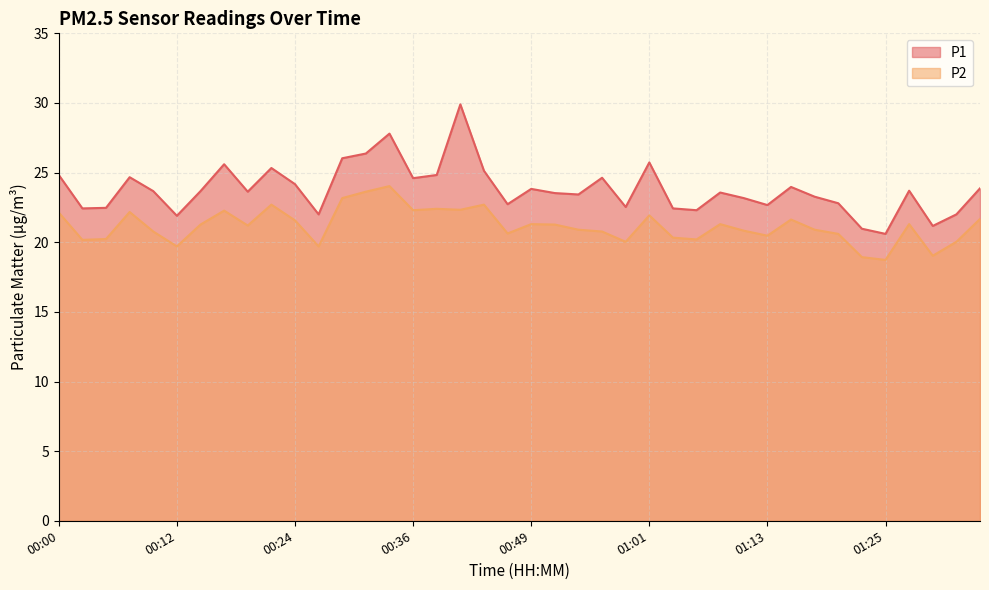

Is it true that P1 equals 20.6 at 01:25?

True